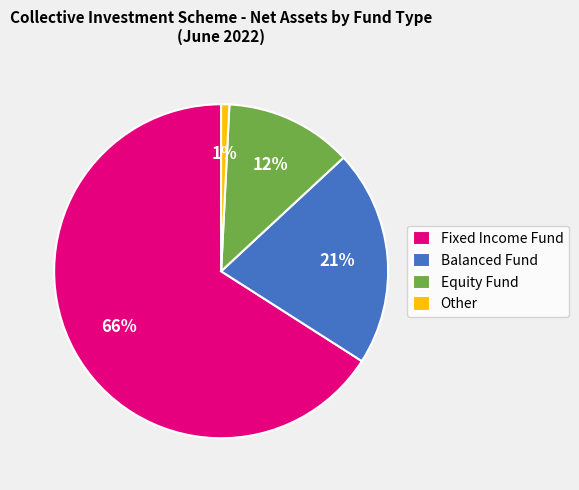

What is the ratio of the value at Equity Fund to the value at Balanced Fund?

0.6